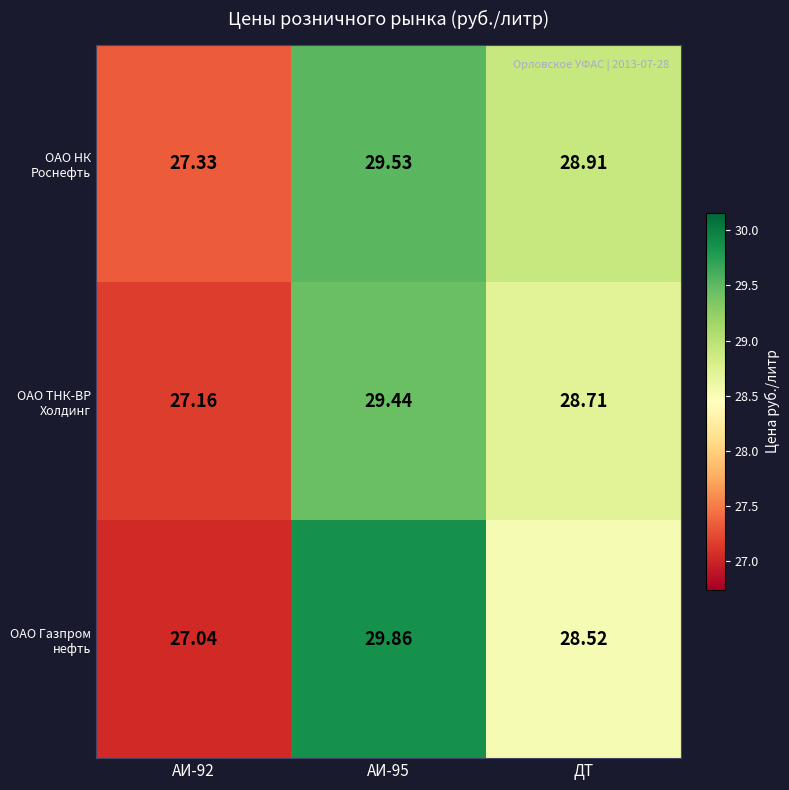

At which label is ОАО Газпром нефть closest to 28?

ДТ